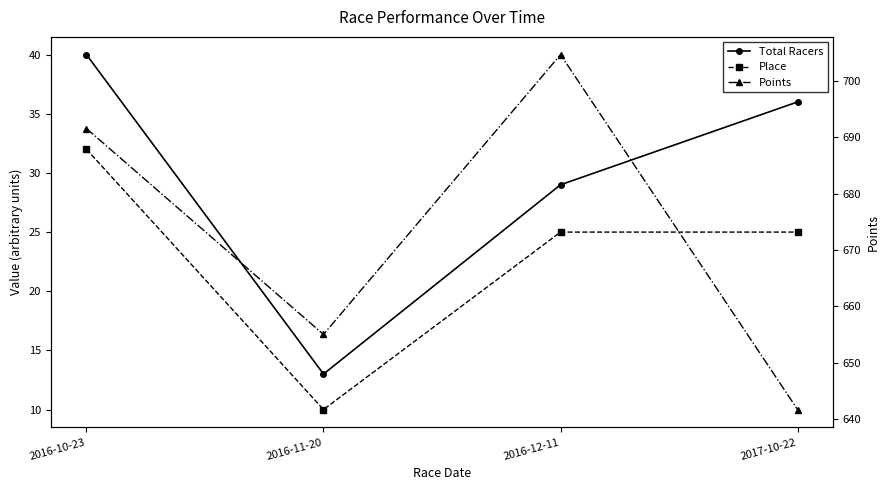

Where does the Place series first go above 25?

2016-10-23